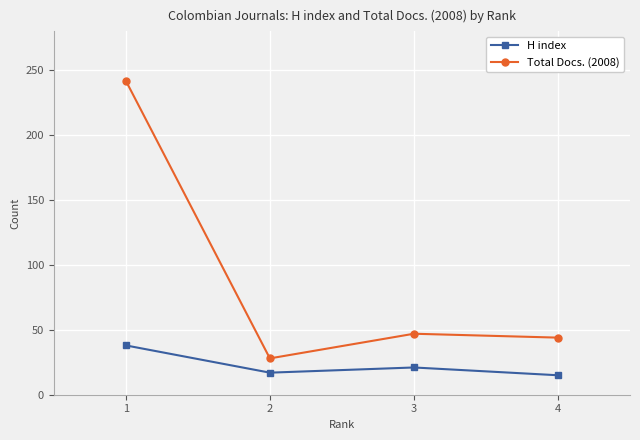

Rank the series by their average value, from lowest to highest.

H index, Total Docs. (2008)